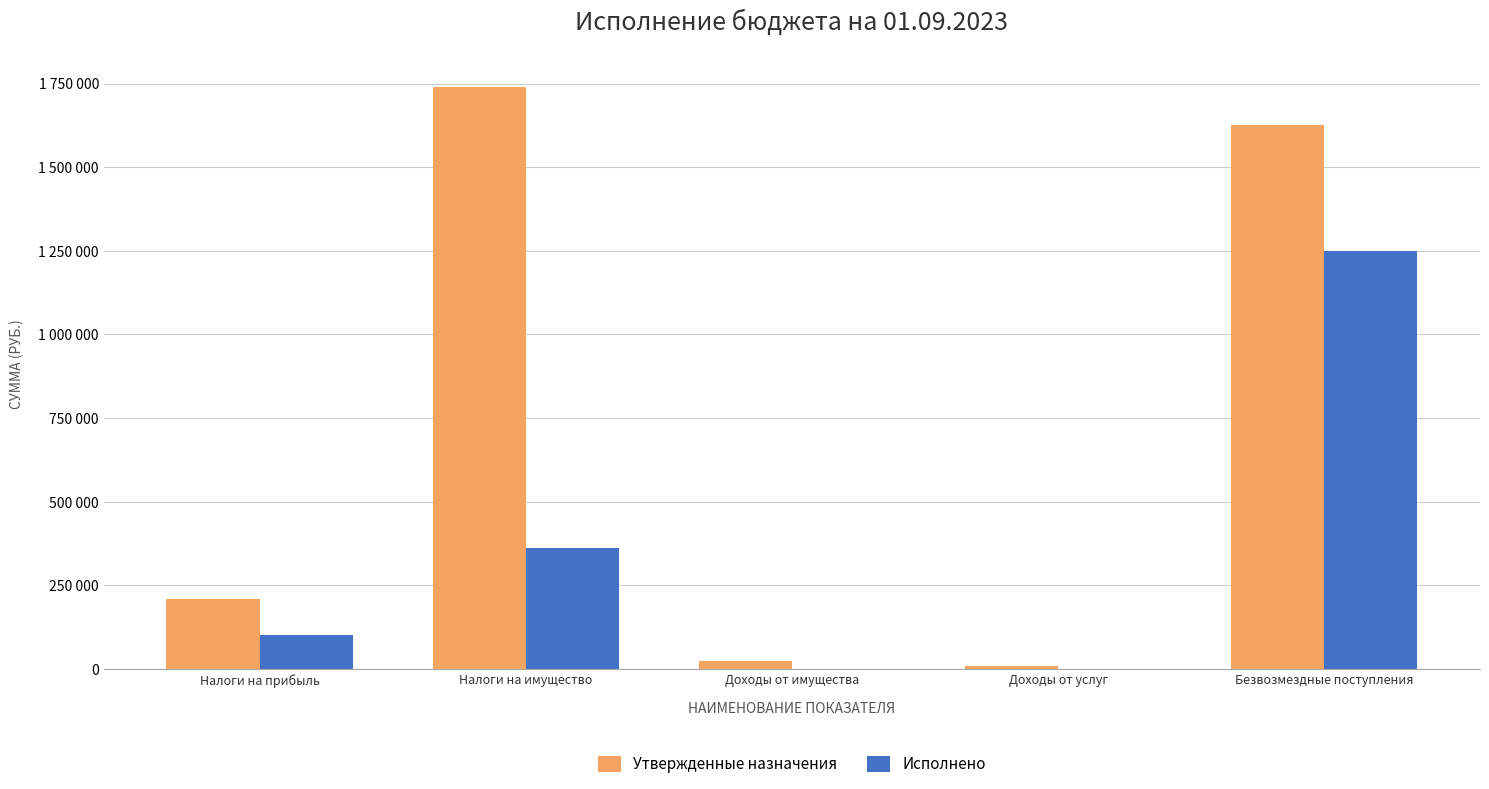

Read the Утвержденные назначения value at Налоги на прибыль.

209463.0